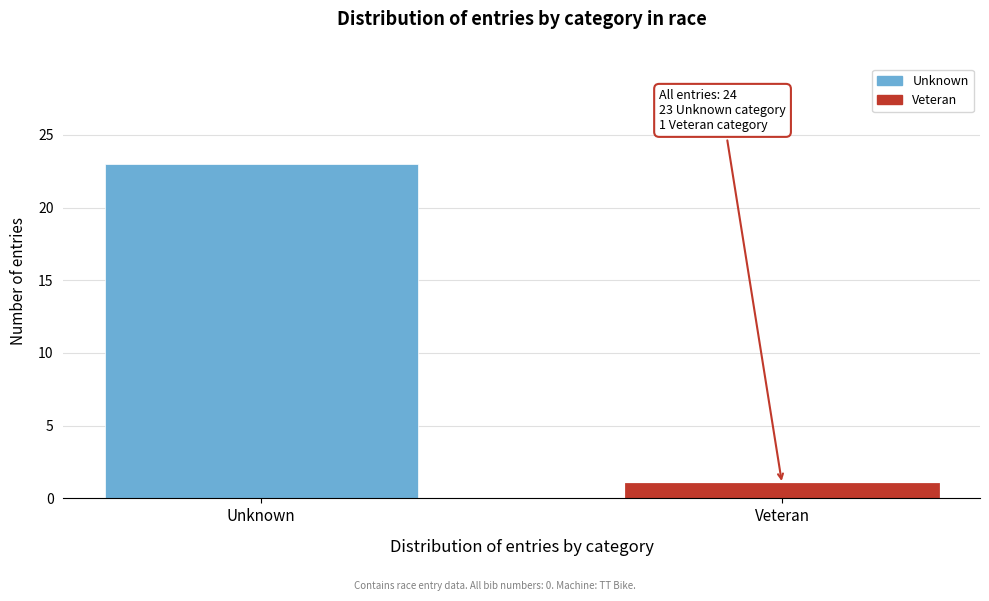

Reading right to left, extract all data points from this chart.

Veteran=1	Unknown=23